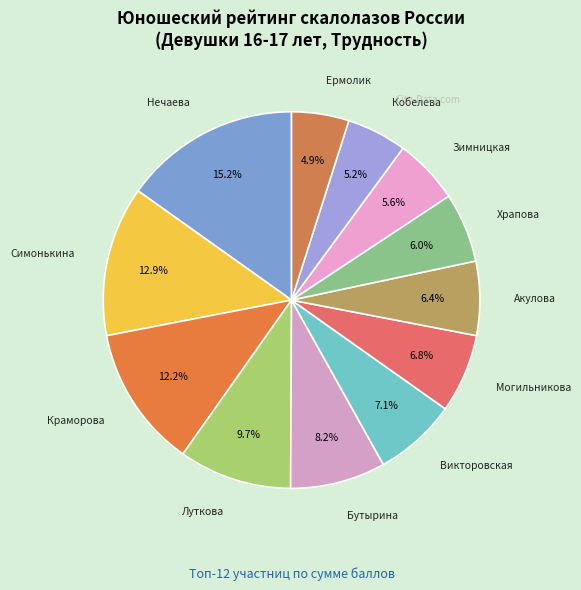

Which slice is the largest?

Нечаева